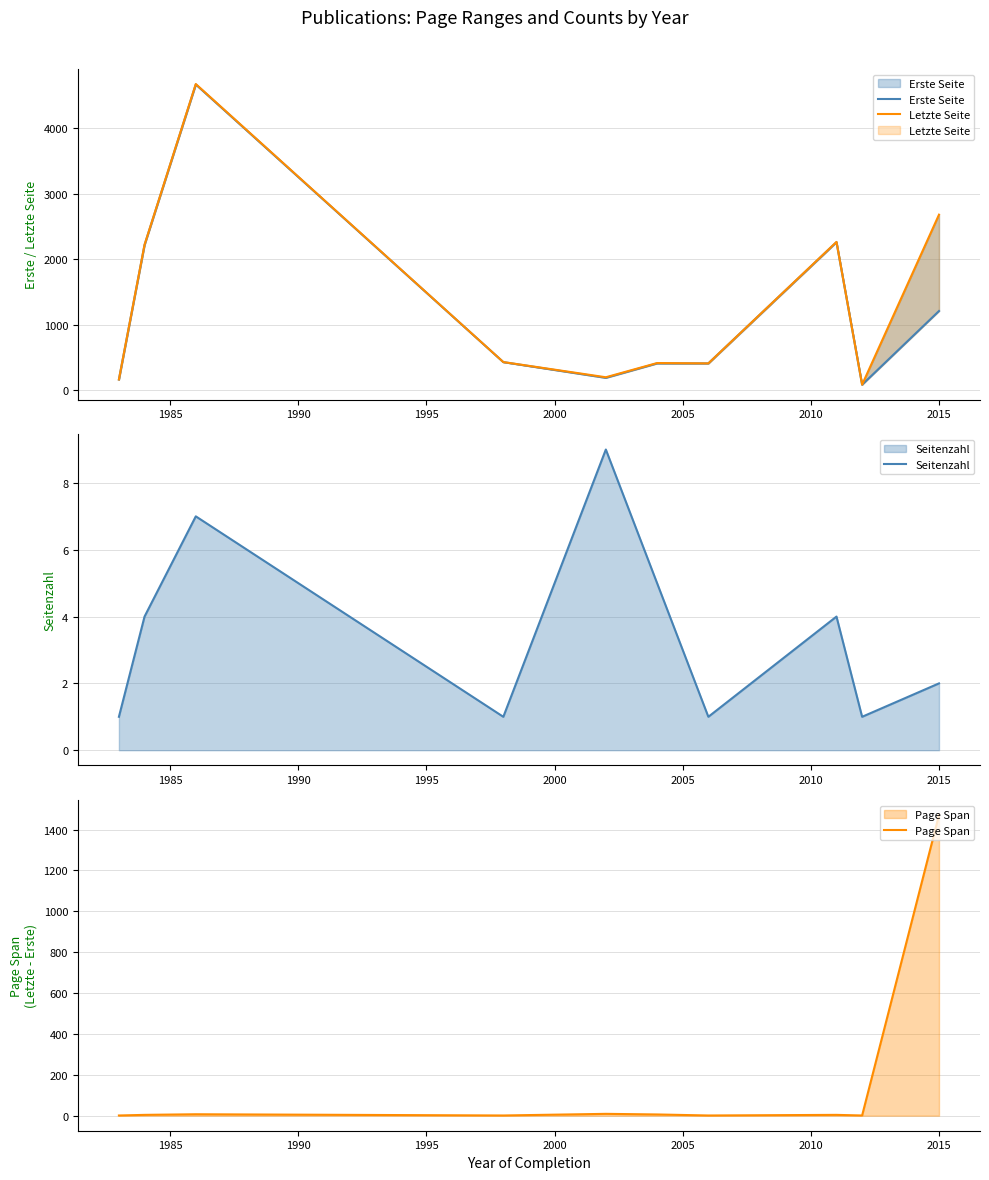

Is it true that Letzte Seite equals 2684 at 2015?

True